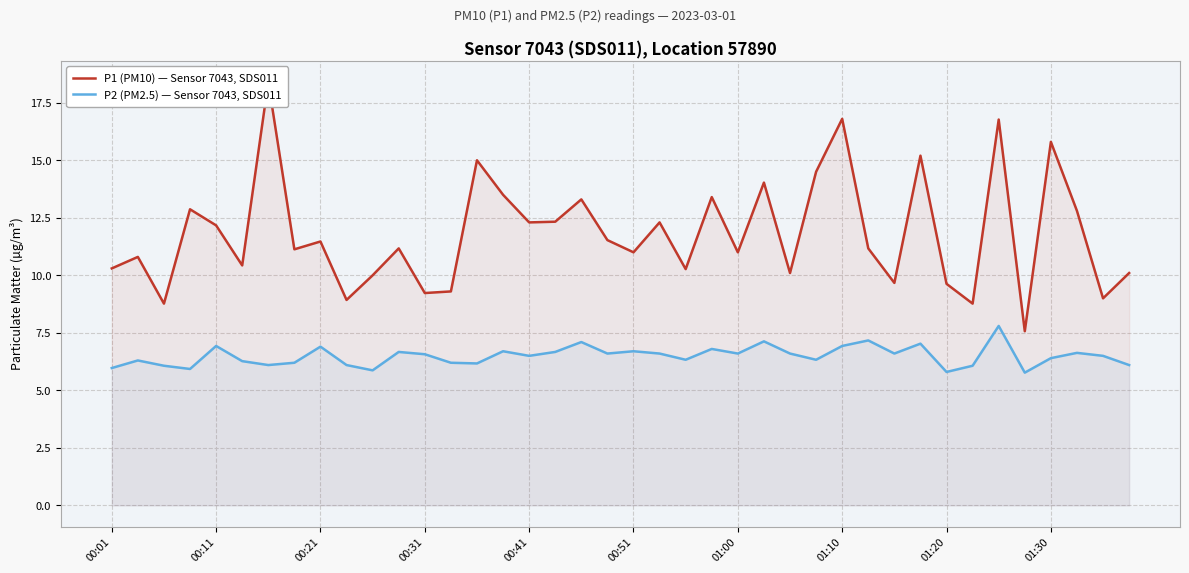

What is the highest value of the P2 (PM2.5) — Sensor 7043, SDS011 series?

7.8